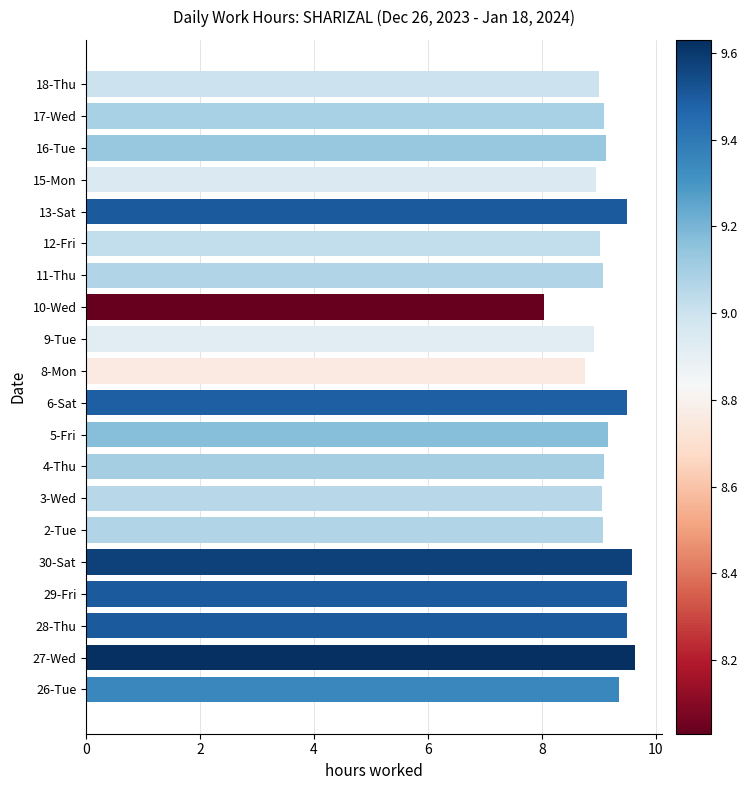

What value does the data have at 5-Fri?

9.2